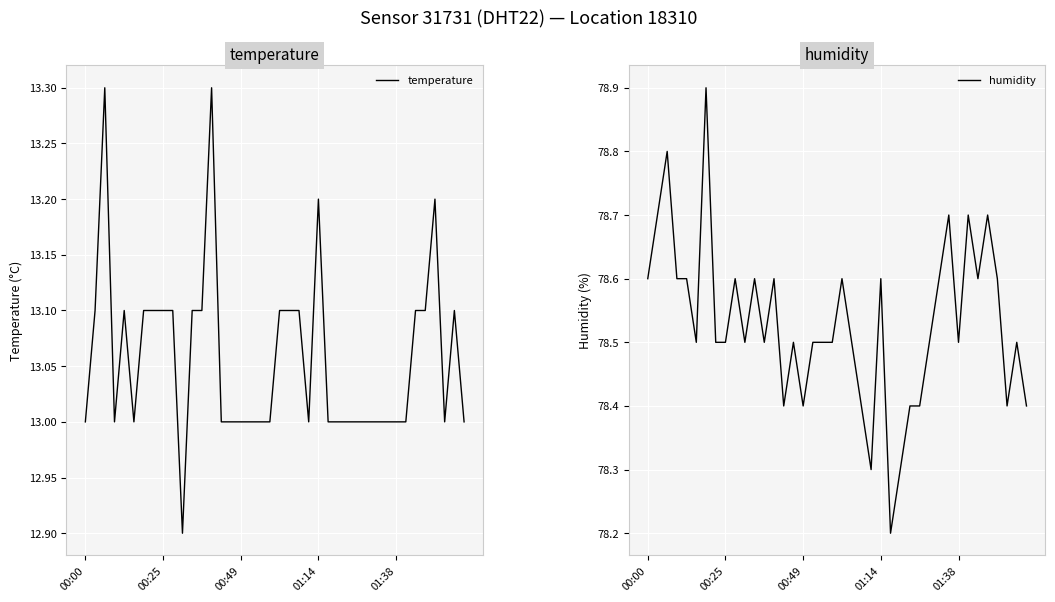

What is the difference between the maximum and minimum values in the humidity series?

0.7